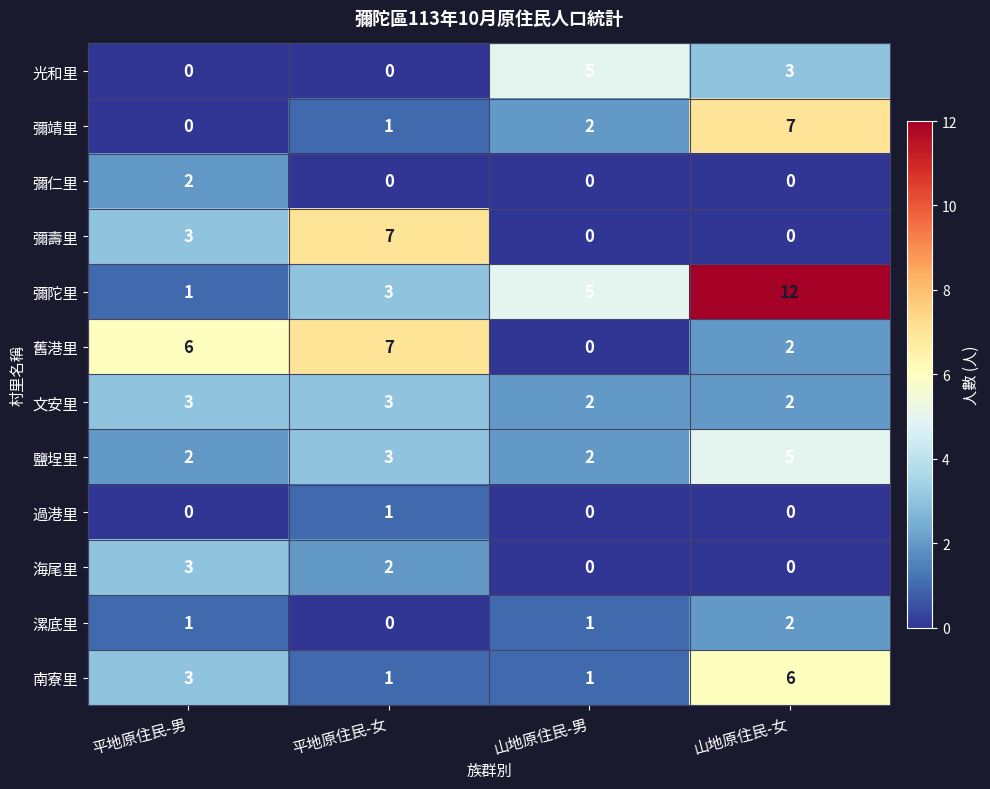

How many categories are shown in the chart?

4